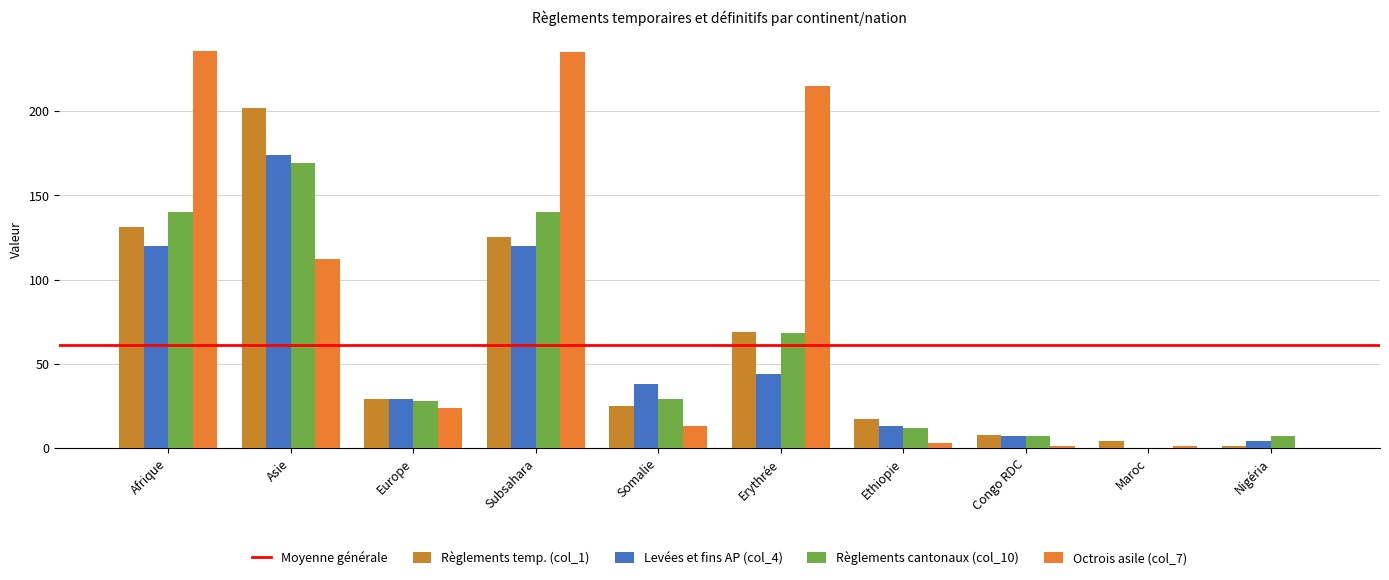

Count the number of categories in the chart.

10